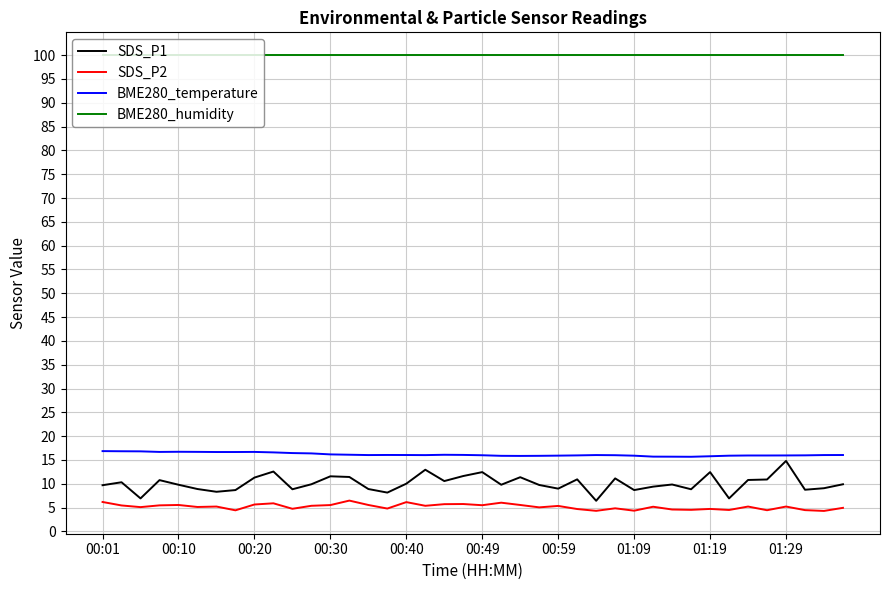

What is the difference between the maximum and minimum values in the BME280_temperature series?

1.2